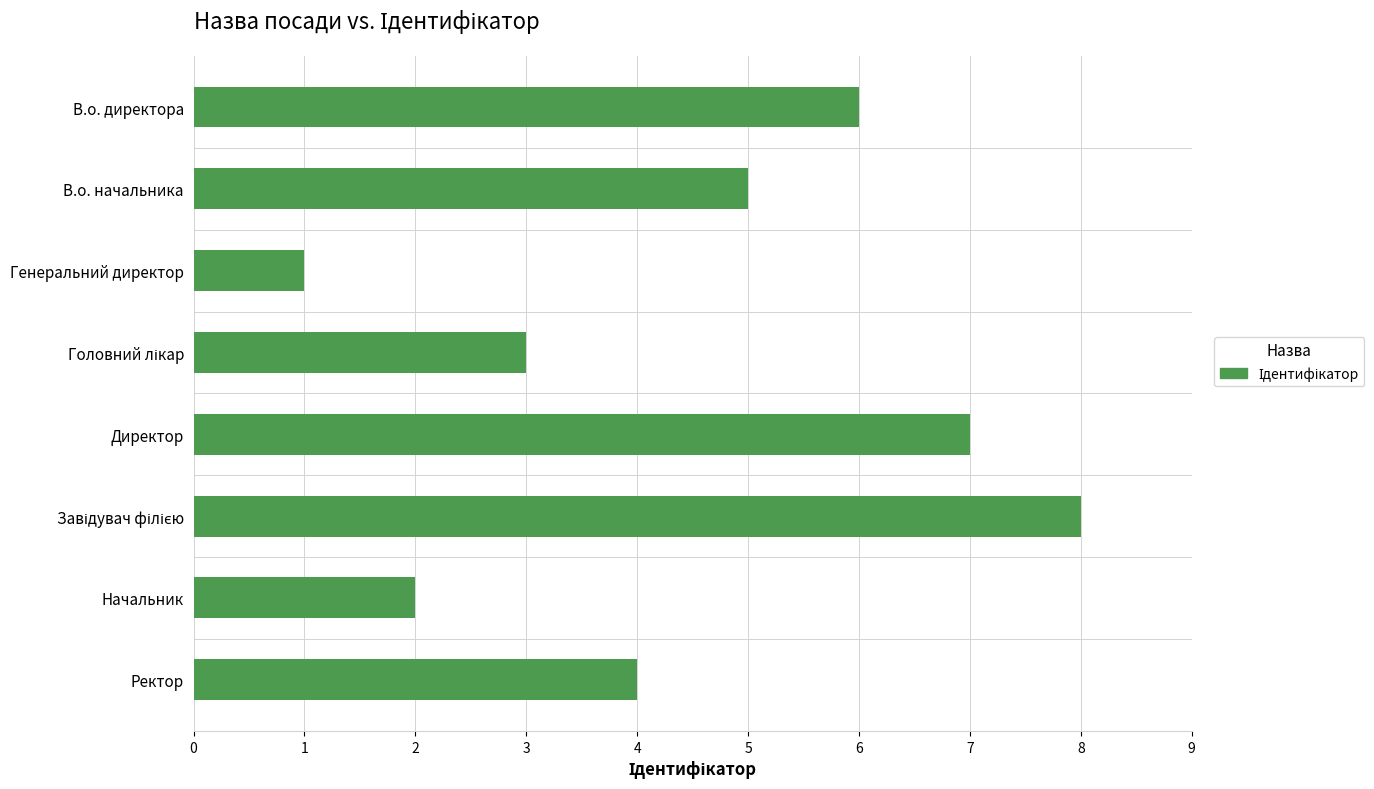

The value at Генеральний директор is 1. True or false?

True